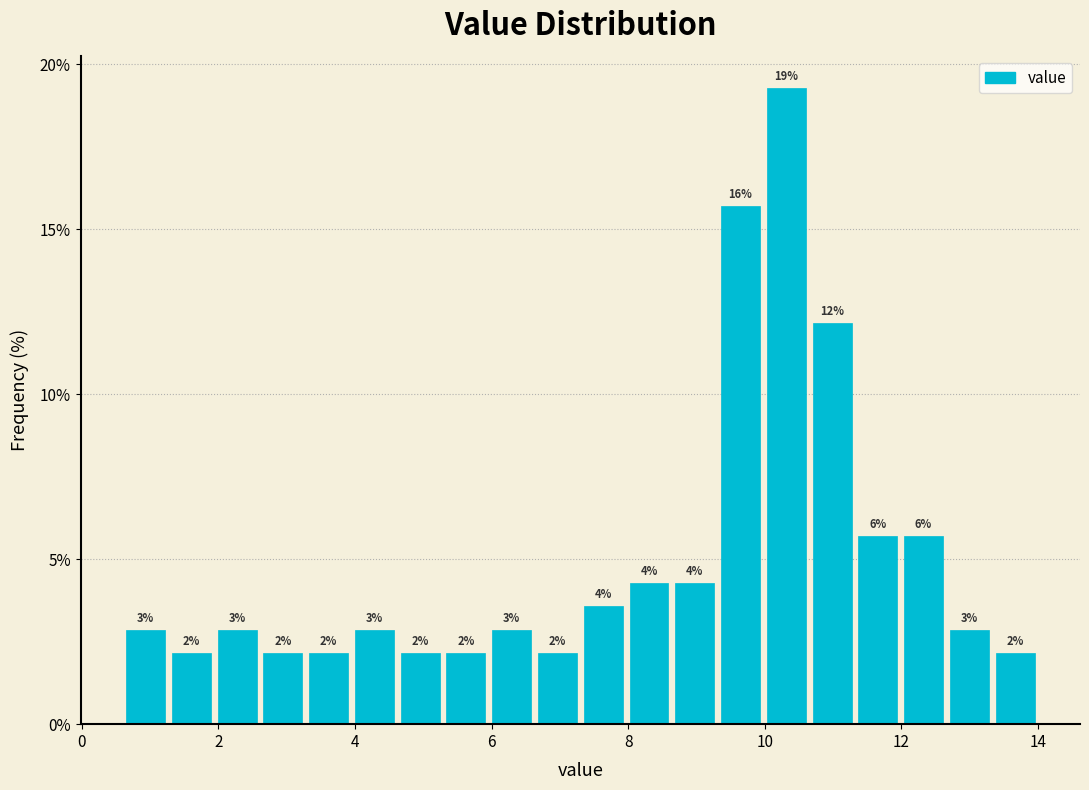

Around what value on the x-axis is the tallest bar? Give the approximate position of its centre, as read against the axis.

10.4